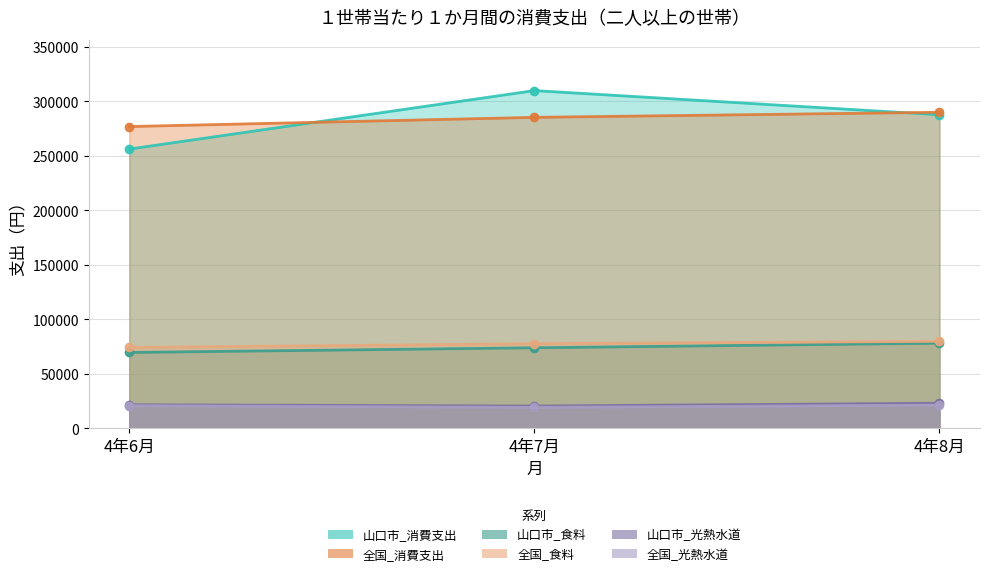

The 全国_食料 series shows 74165 at 4年6月. True or false?

True